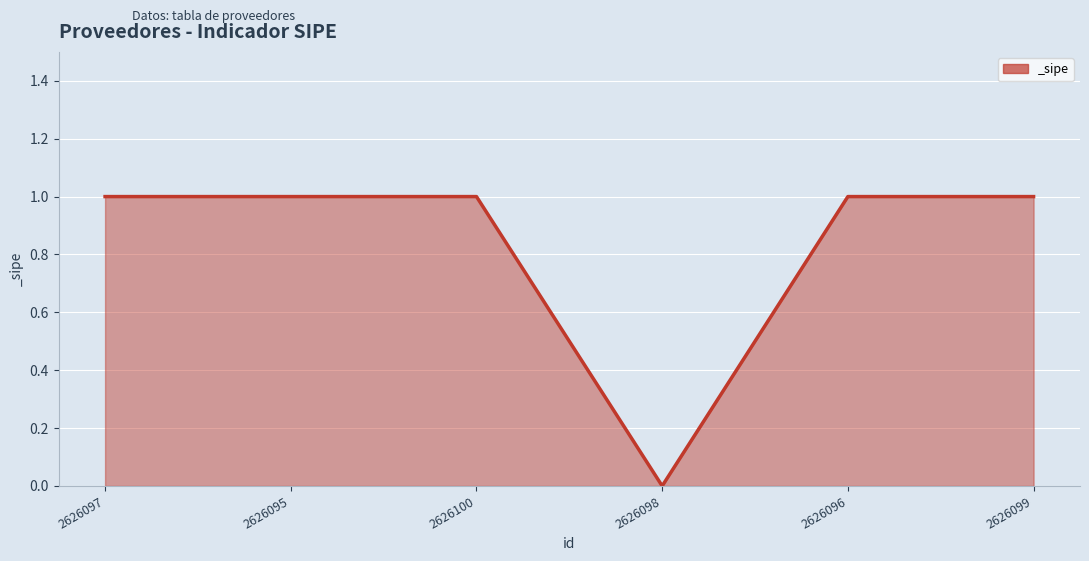

Reading right to left, what are all the values shown in this chart?

2626099=1	2626096=1	2626098=0	2626100=1	2626095=1	2626097=1